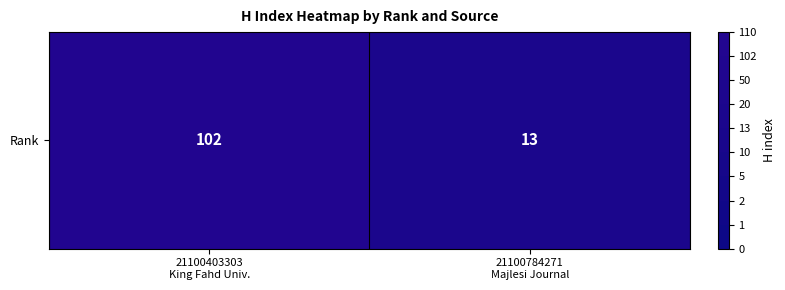

Rank the categories by value from highest to lowest.

21100403303
King Fahd Univ., 21100784271
Majlesi Journal